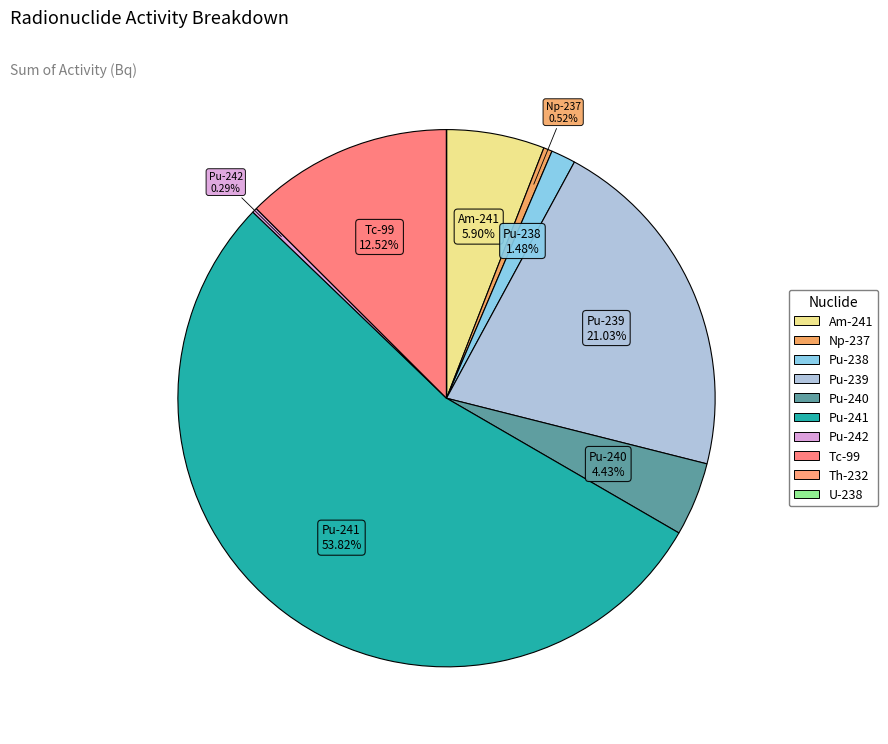

Which category has the smallest portion of the pie?

Th-232